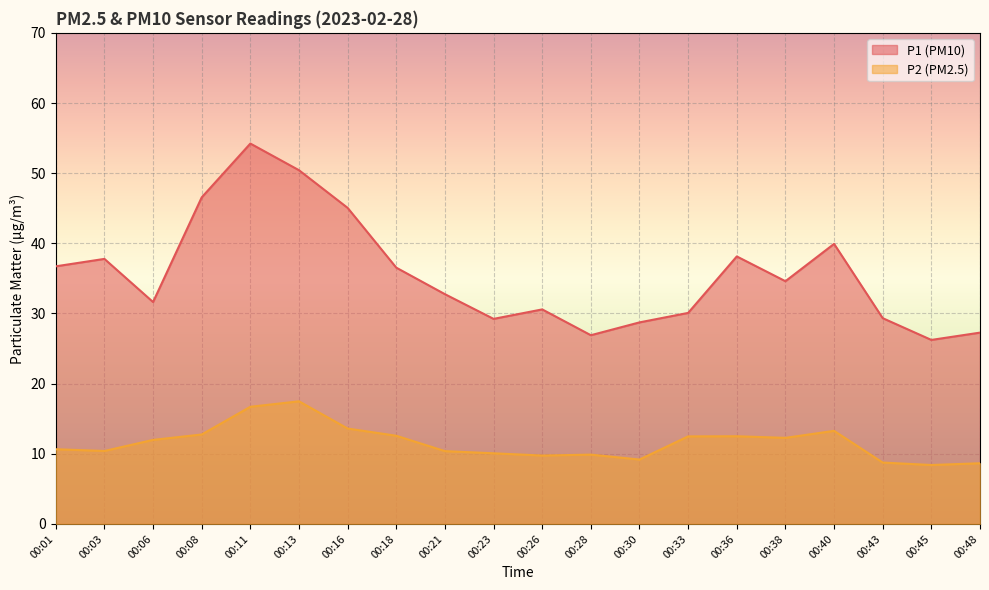

What is the average value of the P1 series?

35.6